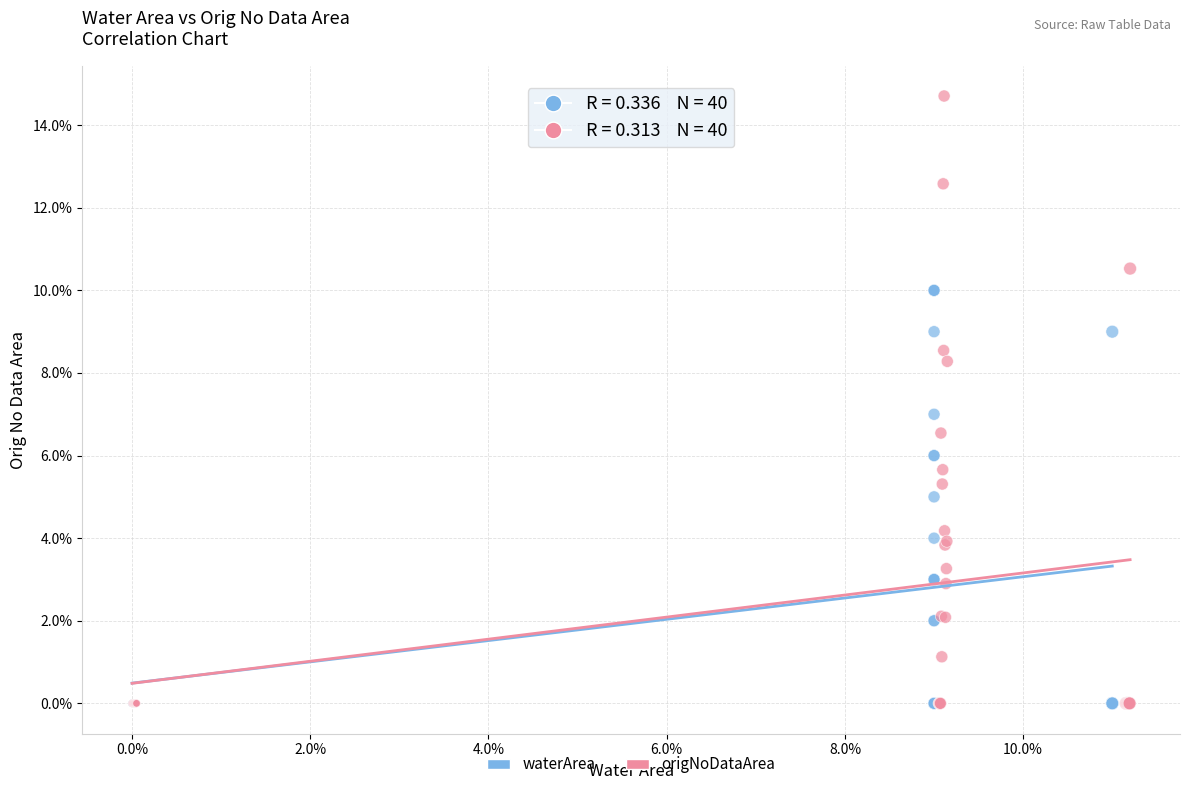

What are all the series names shown in the legend?

waterArea, origNoDataArea